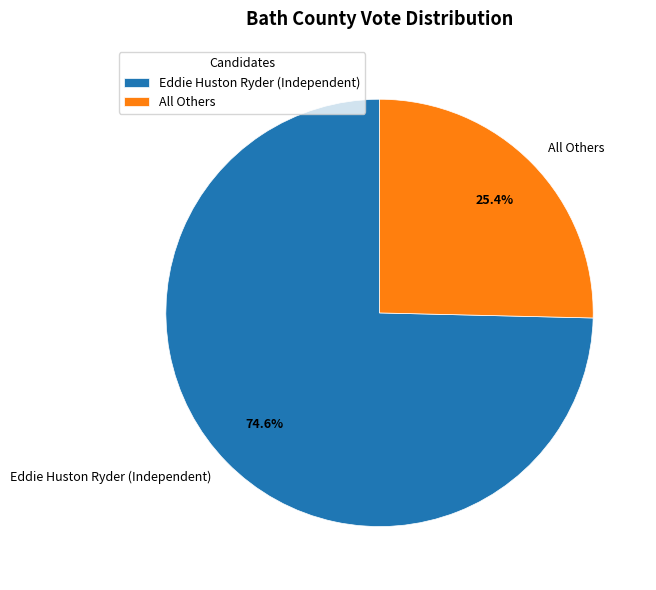

To the nearest percent, what is the difference between the largest and smallest slice percentages?

49%